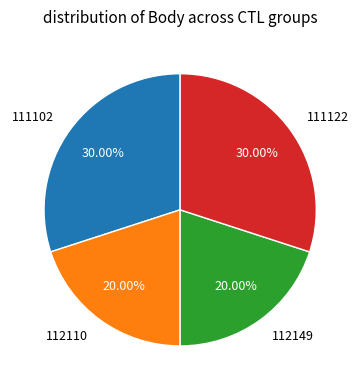

Count the number of slices in the pie.

4